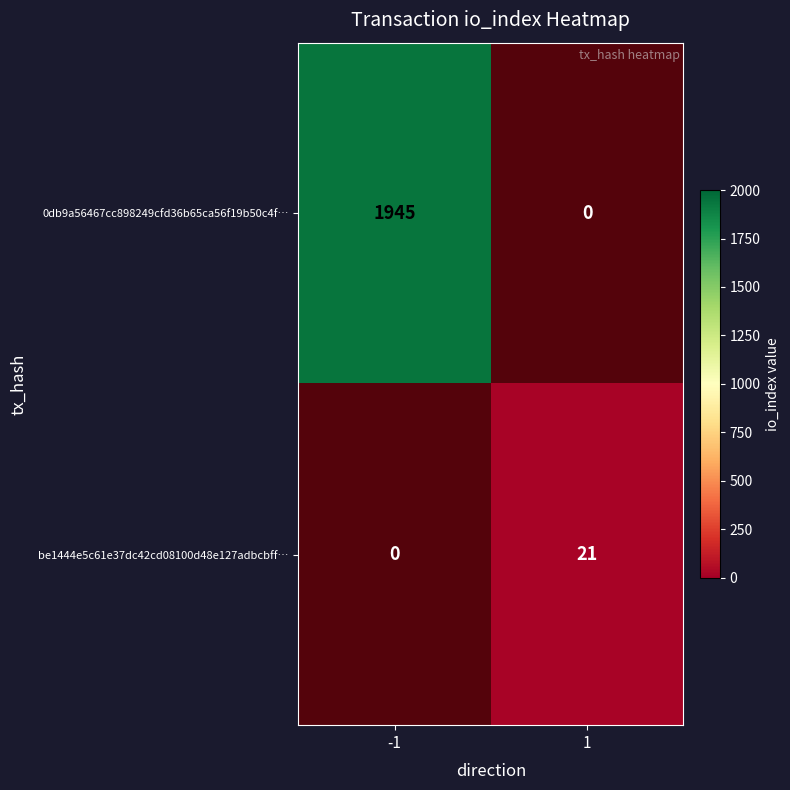

Which category has the lowest value across all series?

1